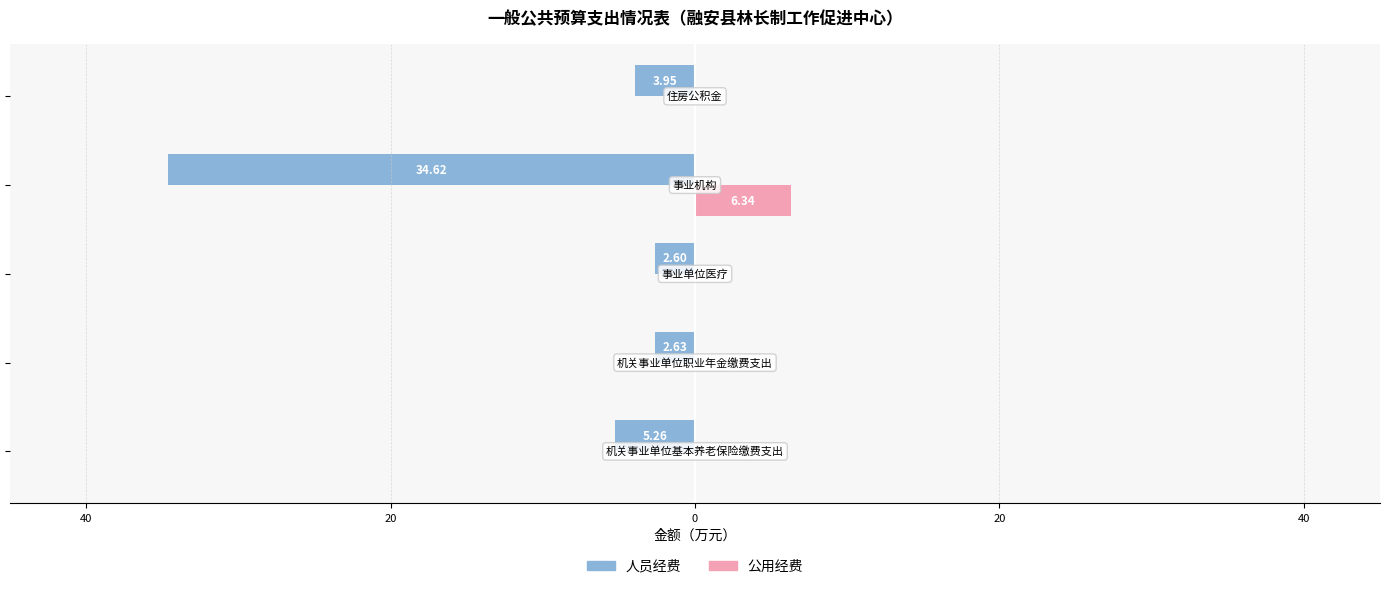

What are all the series names shown in the legend?

人员经费, 公用经费